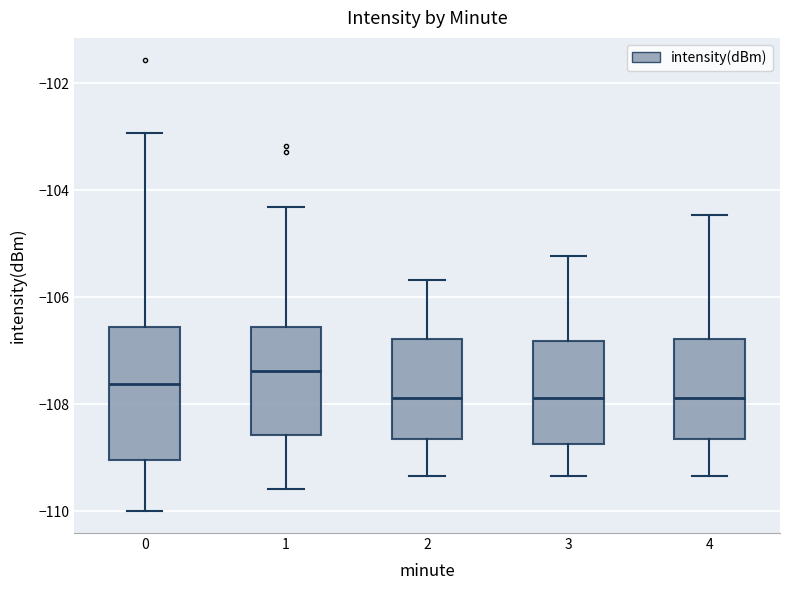

Reading left to right, transcribe this box plot: for each box, give where its median line is, the range the box spans, and where its two whiskers end, as read against the y-axis. The values are not printed on the chart, so give them approximately, as read against the axis.

0: median -107.6, box -109.0 to -106.6, whiskers -110.0 to -103.0
1: median -107.4, box -108.6 to -106.6, whiskers -109.6 to -104.4
2: median -107.8, box -108.6 to -106.8, whiskers -109.4 to -105.6
3: median -107.8, box -108.8 to -106.8, whiskers -109.4 to -105.2
4: median -107.8, box -108.6 to -106.8, whiskers -109.4 to -104.4